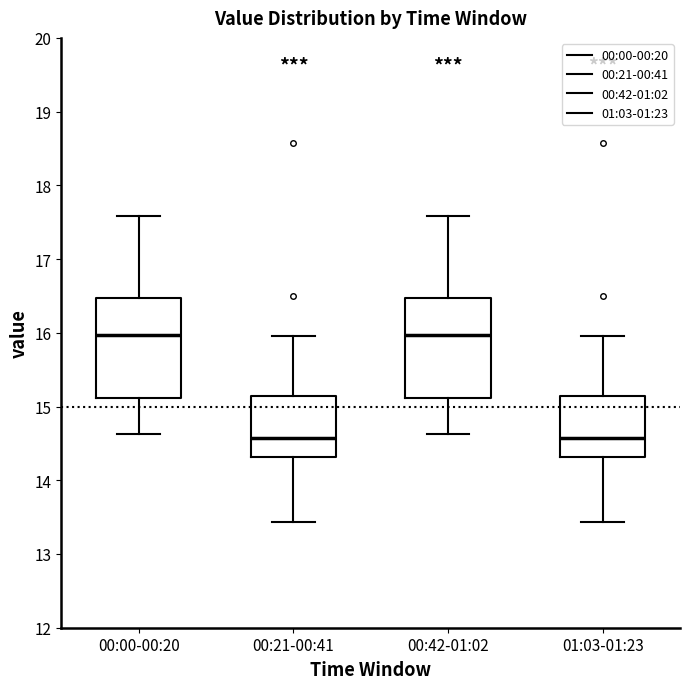

Reading left to right, transcribe this box plot: for each box, give where its median line is, the range the box spans, and where its two whiskers end, as read against the y-axis. The values are not printed on the chart, so give them approximately, as read against the axis.

00:00-00:20: median 16.0, box 15.1 to 16.5, whiskers 14.6 to 17.6
00:21-00:41: median 14.6, box 14.3 to 15.1, whiskers 13.4 to 16.0
00:42-01:02: median 16.0, box 15.1 to 16.5, whiskers 14.6 to 17.6
01:03-01:23: median 14.6, box 14.3 to 15.1, whiskers 13.4 to 16.0